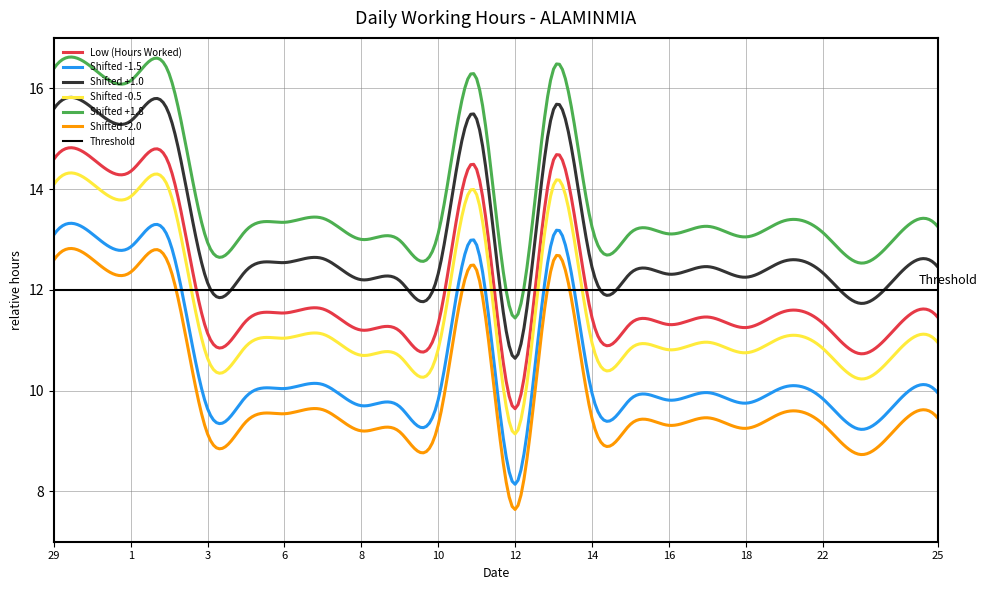

What is the value of the 7th point from the left?

11.5